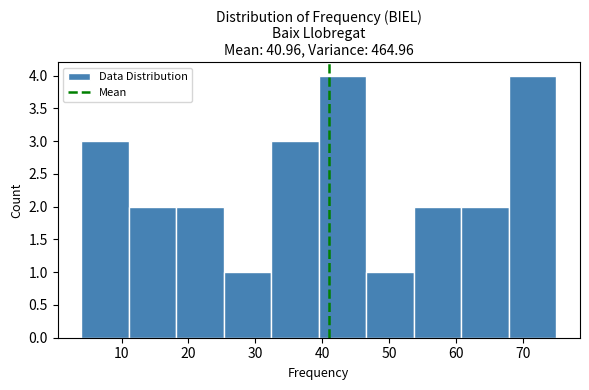

Reading left to right, transcribe this chart: for each bar, give the range it covers on the x-axis and its height. Neither the bar edges nor the heights are printed on the chart, so give them approximately, as read against the axes.

4.0 to 11.1: 3
11.1 to 18.2: 2
18.2 to 25.3: 2
25.3 to 32.4: 1
32.4 to 39.5: 3
39.5 to 46.6: 4
46.6 to 53.7: 1
53.7 to 60.8: 2
60.8 to 67.9: 2
67.9 to 75.0: 4